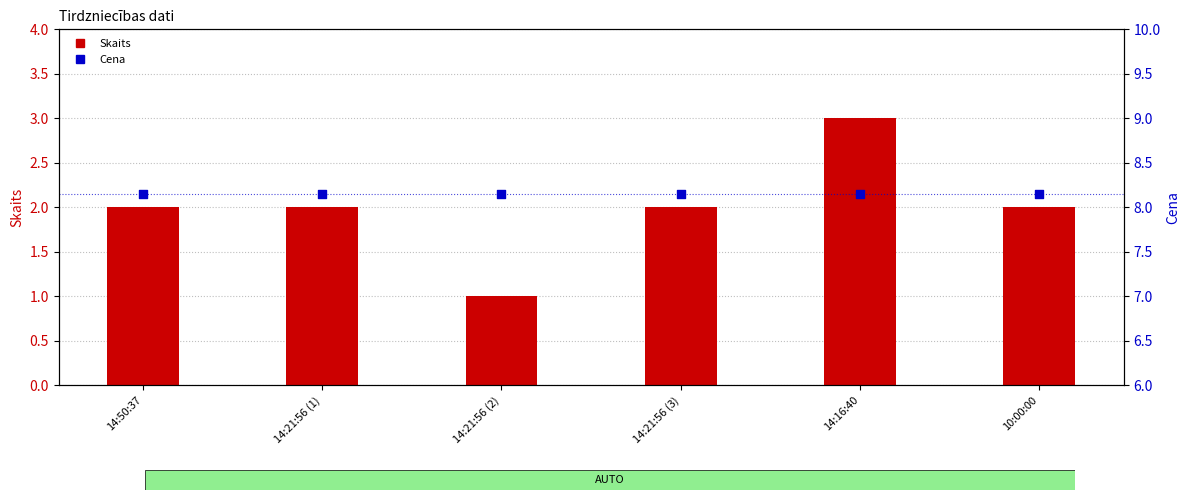

What are all the series names shown in the legend?

Skaits, Cena